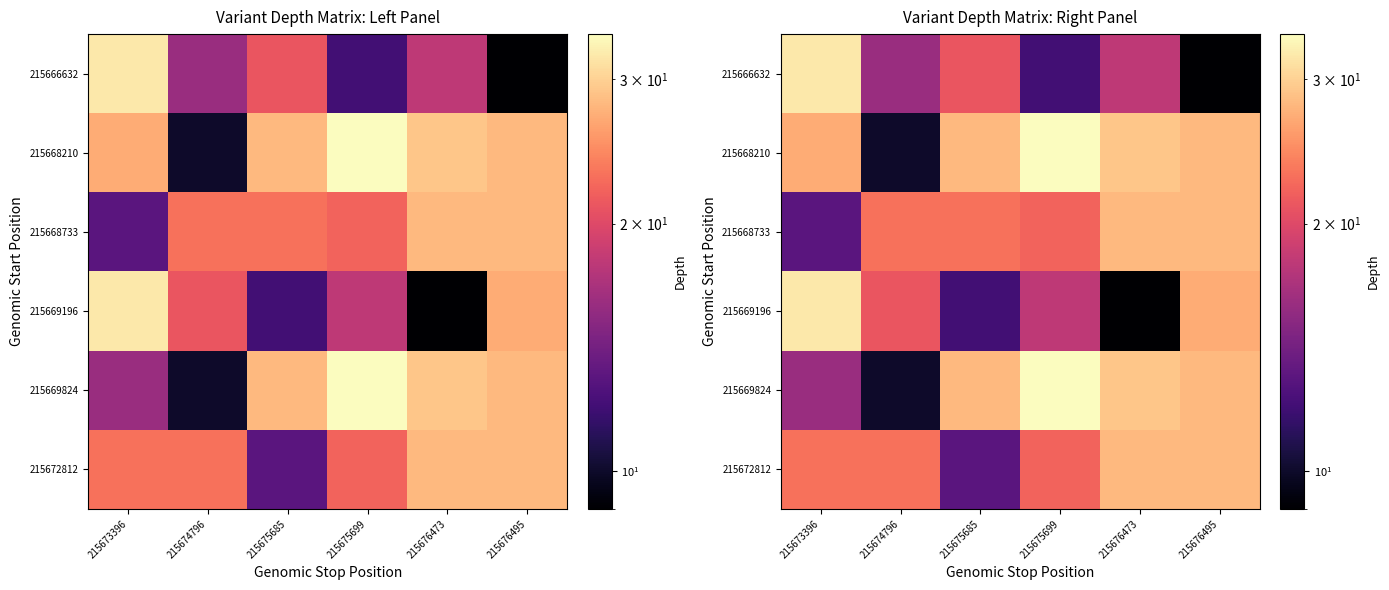

Rank the series by their maximum value, from lowest to highest.

215668733, 215672812, 215666632, 215669196, 215668210, 215669824